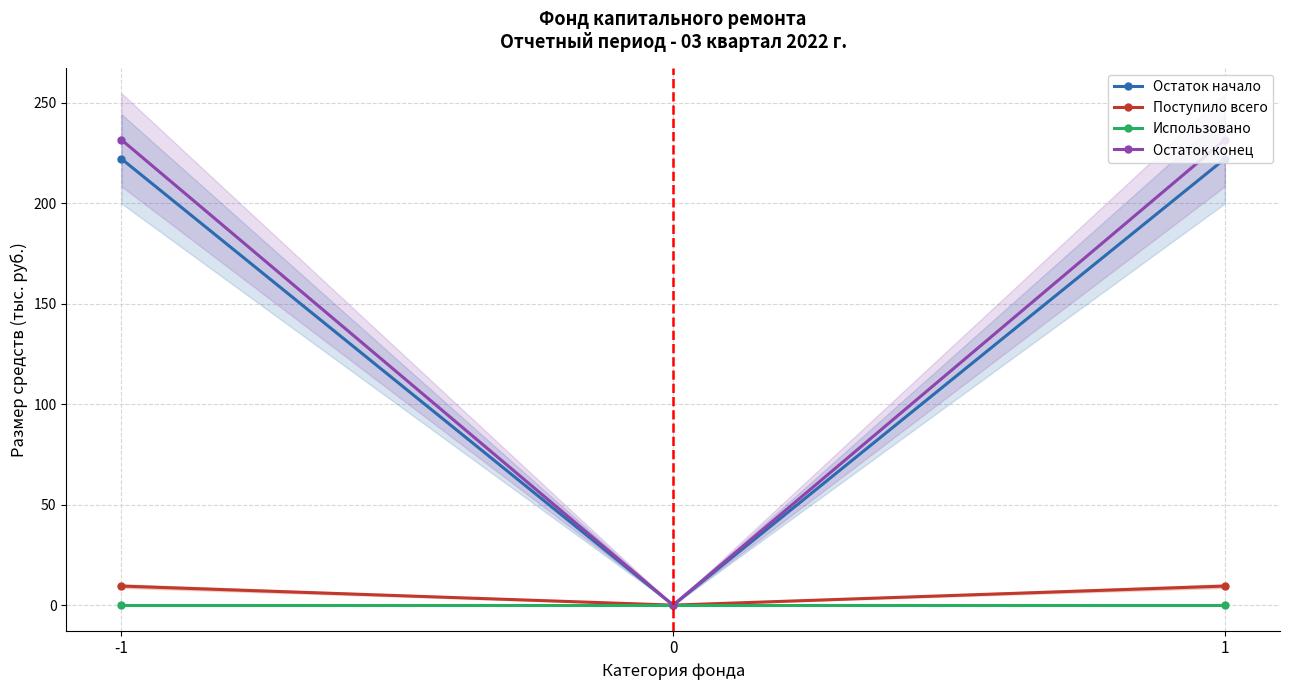

Rank the series by their maximum value, from lowest to highest.

Использовано, Поступило всего, Остаток начало, Остаток конец